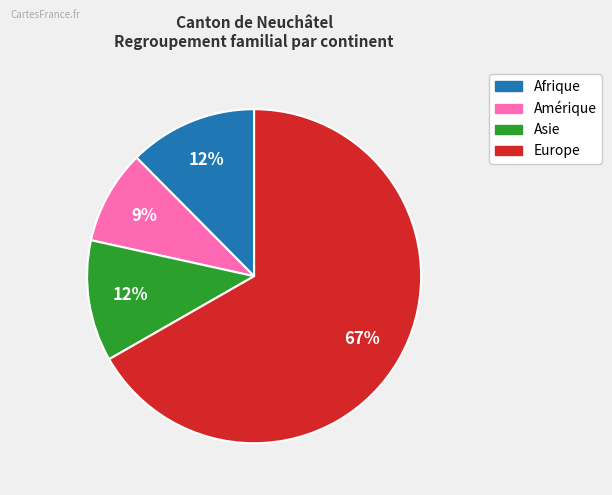

Is there a majority slice in this chart?

Yes